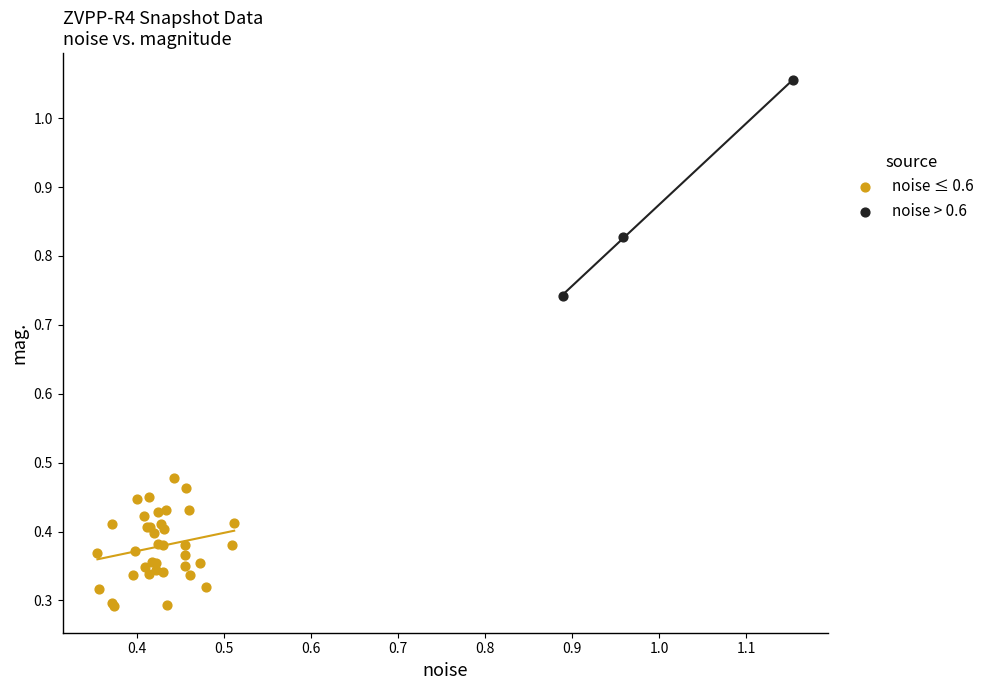

Which series has the largest Y range (max minus min)?

noise > 0.6